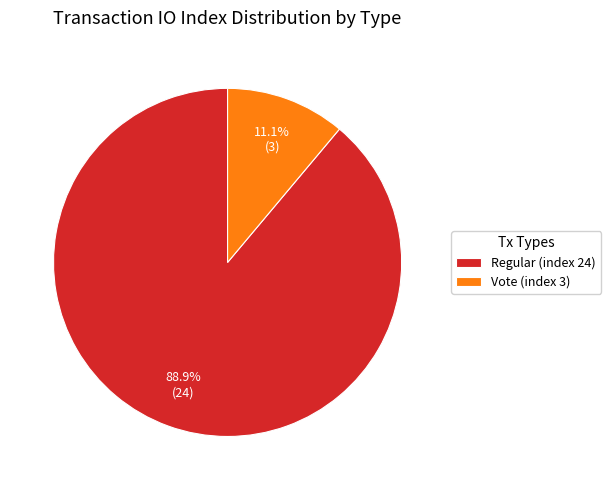

Is Vote (index 3) the majority of the pie?

No